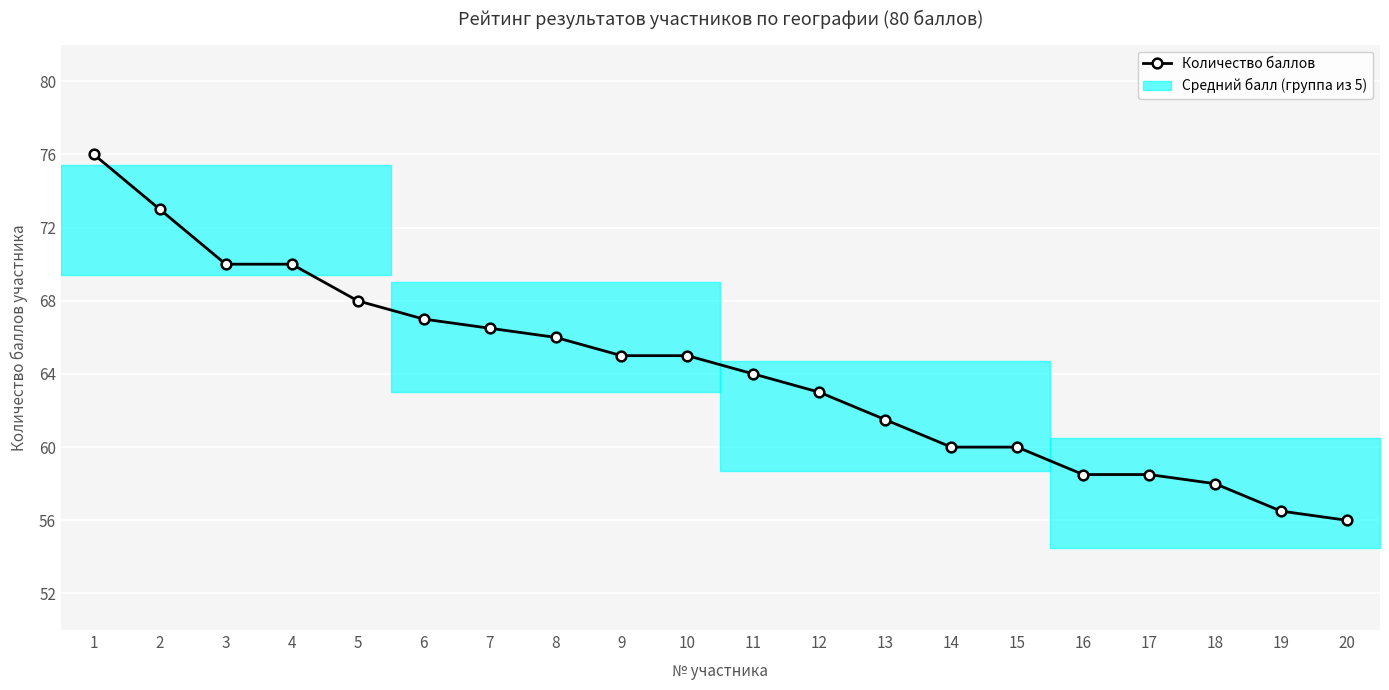

The chart shows a value of 86.7 at 15. True or false?

False